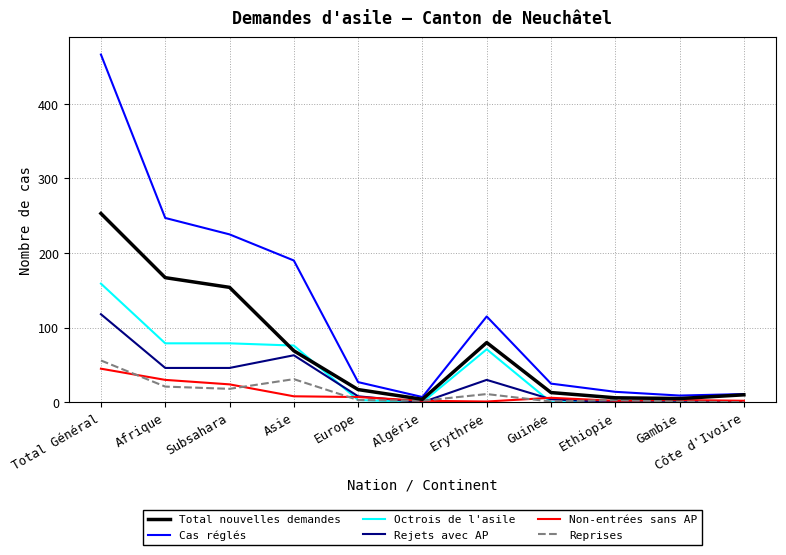

What is the highest value of the Total nouvelles demandes series?

253